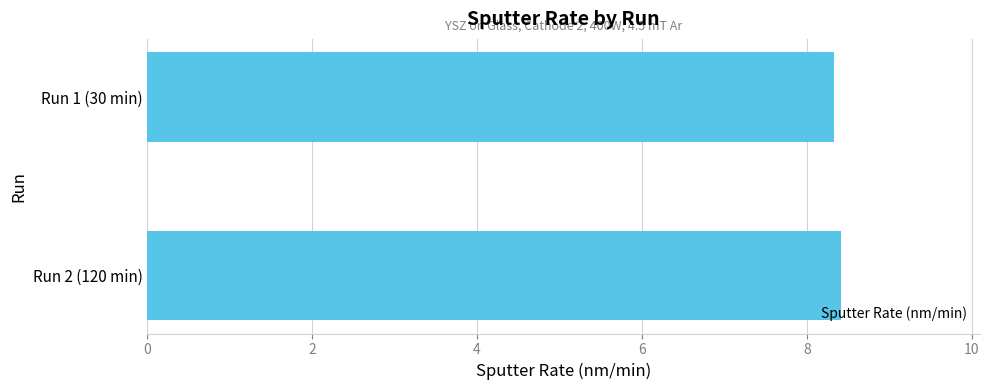

Is it true that the value at Run 1 (30 min) is 8.3?

True